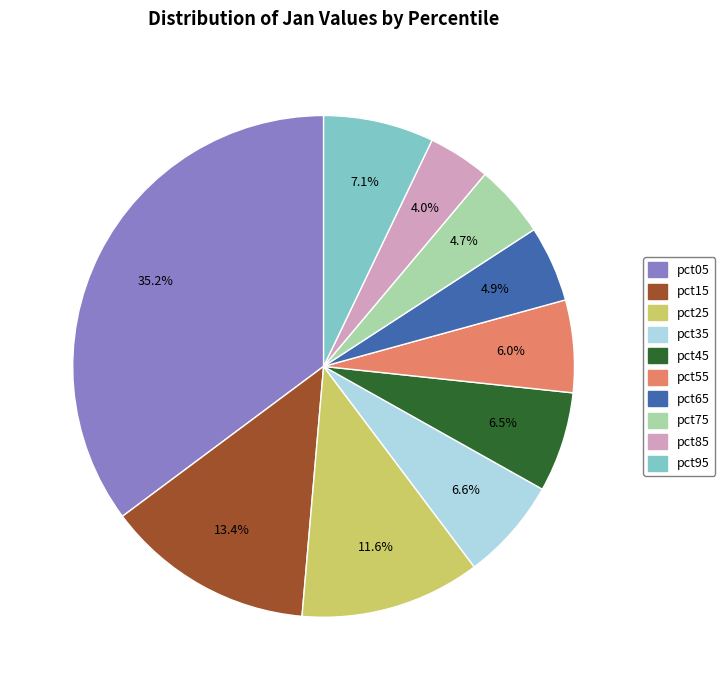

Between pct35 and pct55, which is larger?

pct35